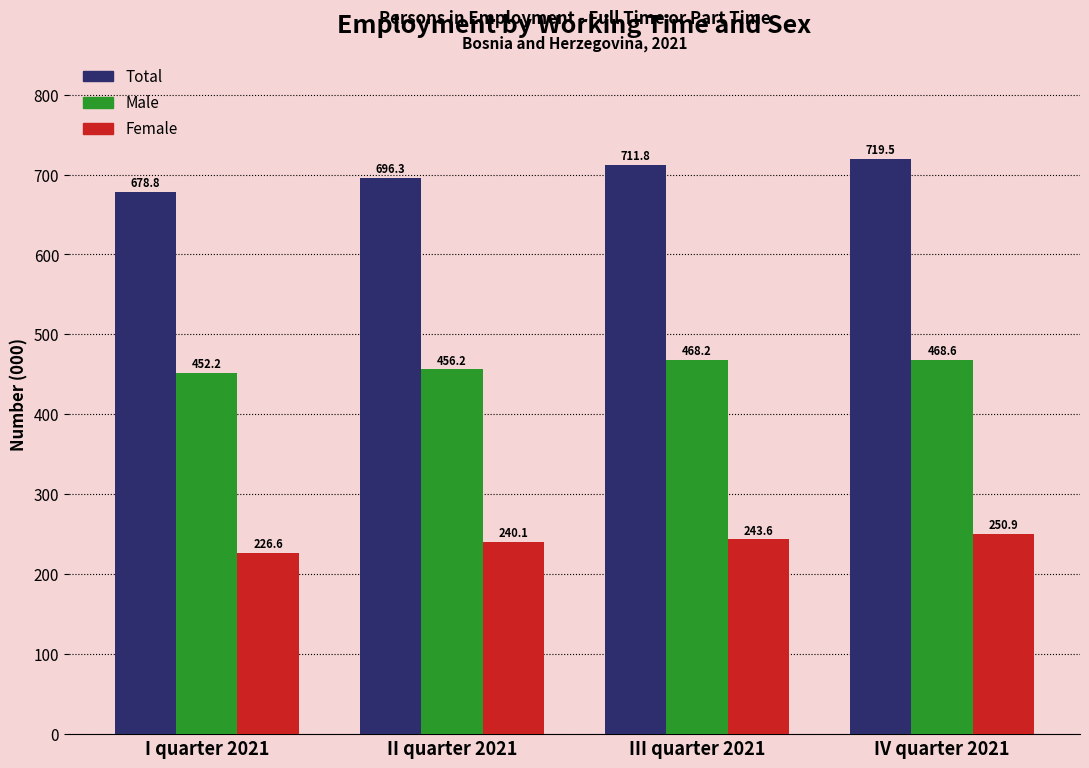

Reading left to right, extract all data points from this chart.

Total: I quarter 2021=678.8	II quarter 2021=696.3	III quarter 2021=711.8	IV quarter 2021=719.5
Male: I quarter 2021=452.2	II quarter 2021=456.2	III quarter 2021=468.2	IV quarter 2021=468.6
Female: I quarter 2021=226.6	II quarter 2021=240.1	III quarter 2021=243.6	IV quarter 2021=250.9